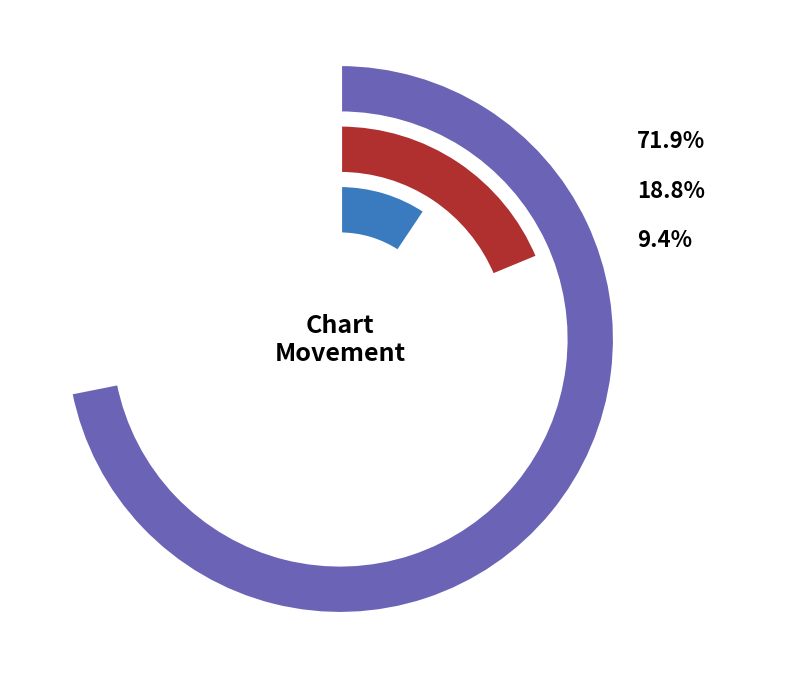

How many slices are in this pie chart?

3